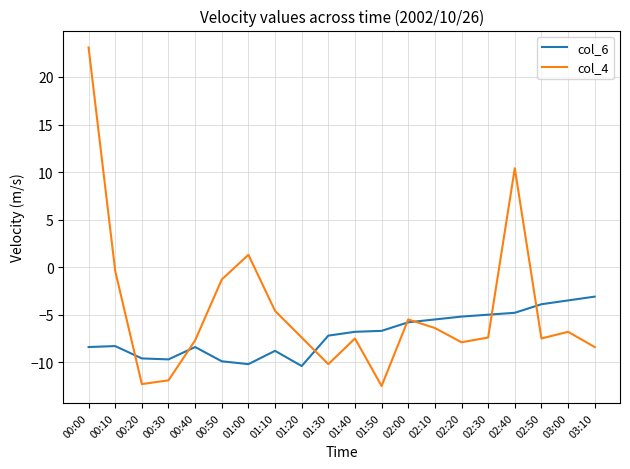

At 01:20, list the series in order from smallest to largest.

col_6, col_4